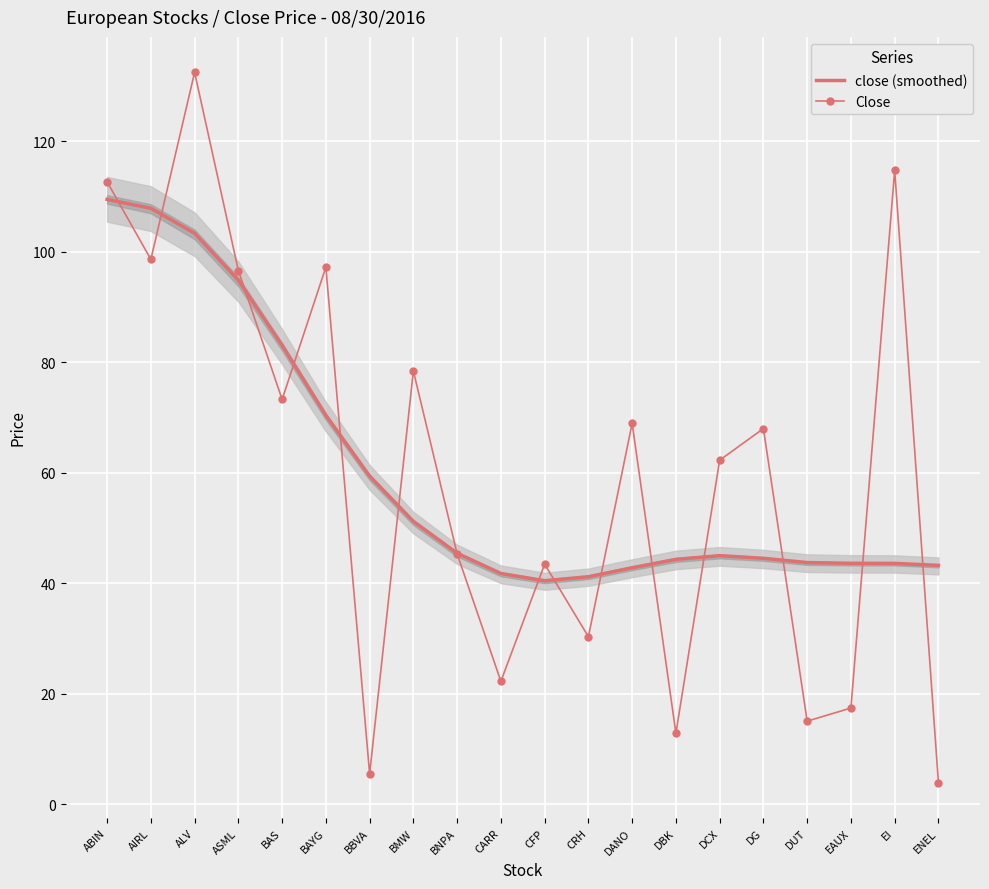

What is the label of the 17th point from the right?

ASML